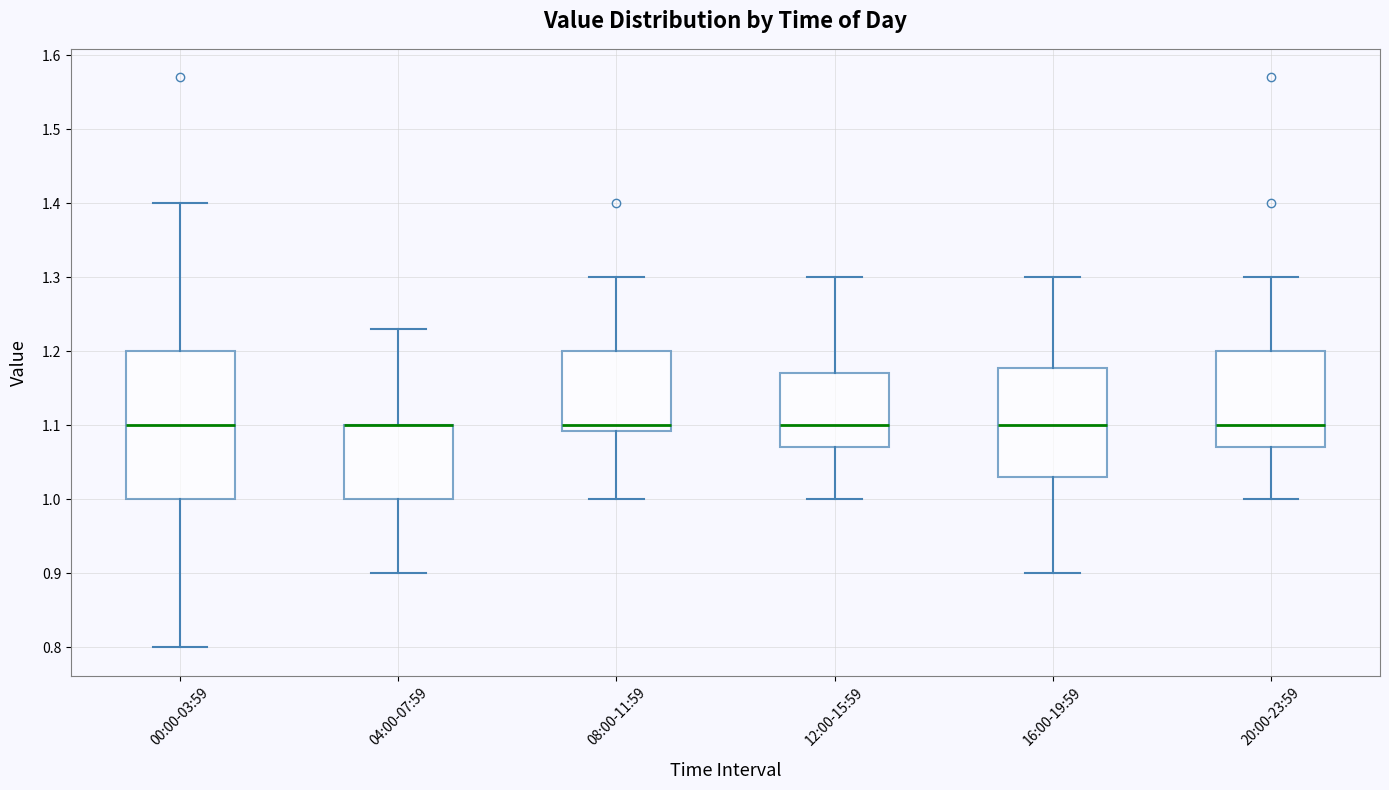

Where does the upper whisker of the box for 12:00-15:59 end on the y-axis? The values are not printed on the chart, so give them approximately, as read against the axis.

1.30